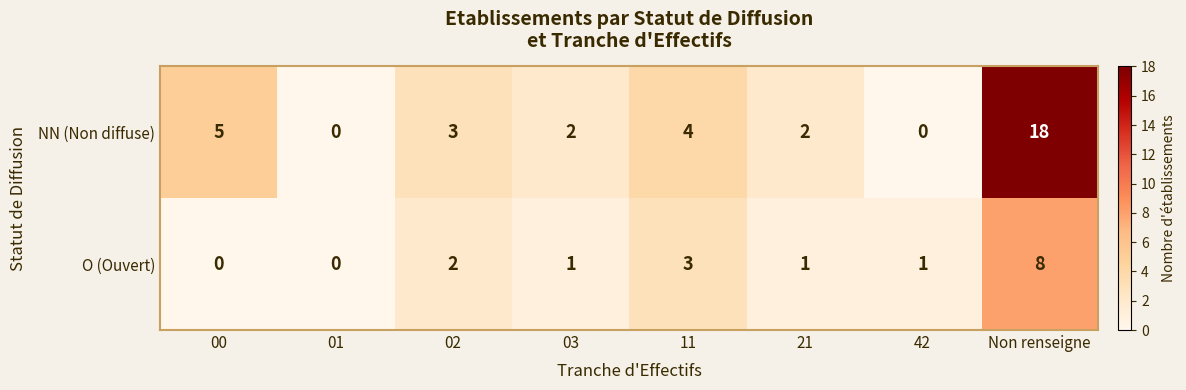

At which label does NN (Non diffuse) first exceed 3?

00